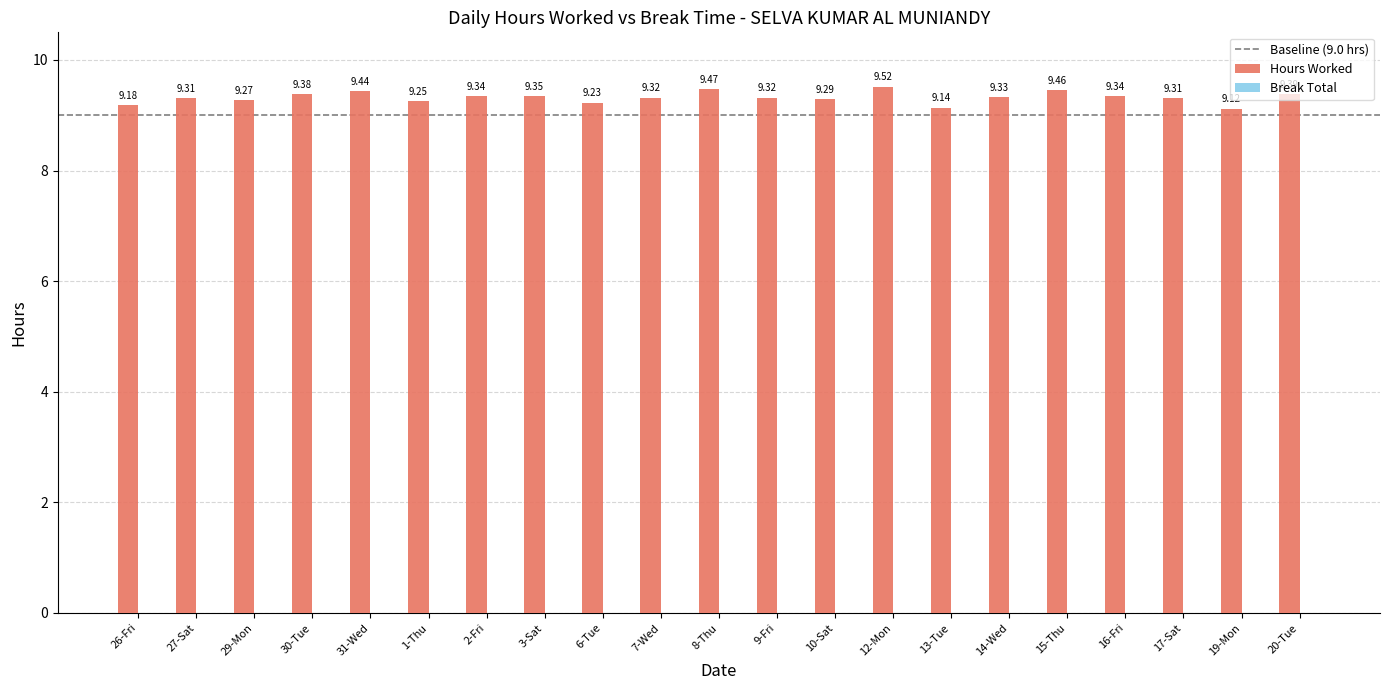

Does the chart contain stacked bars?

No